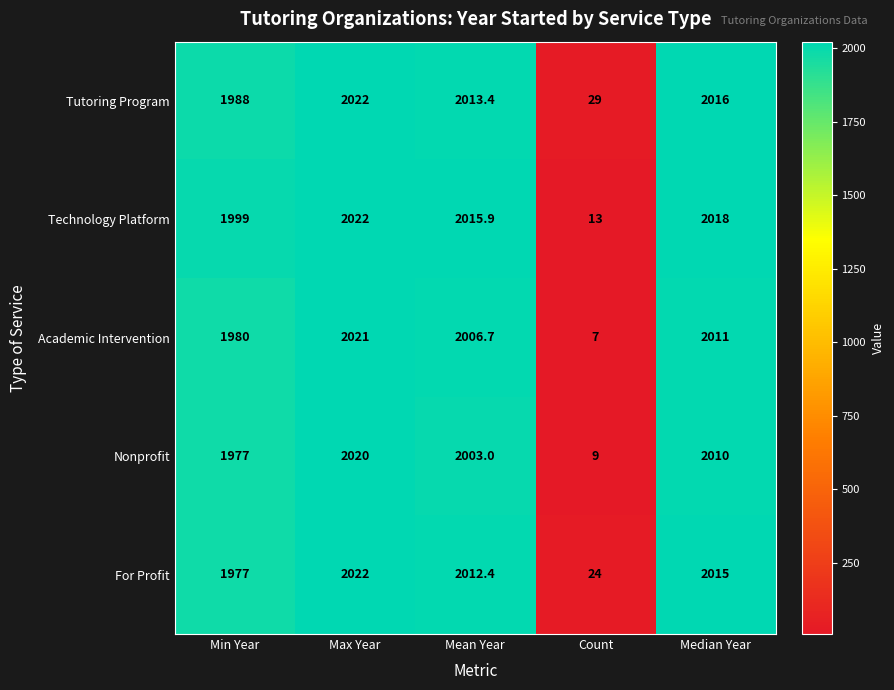

Read the Academic Intervention value at Count.

7.0